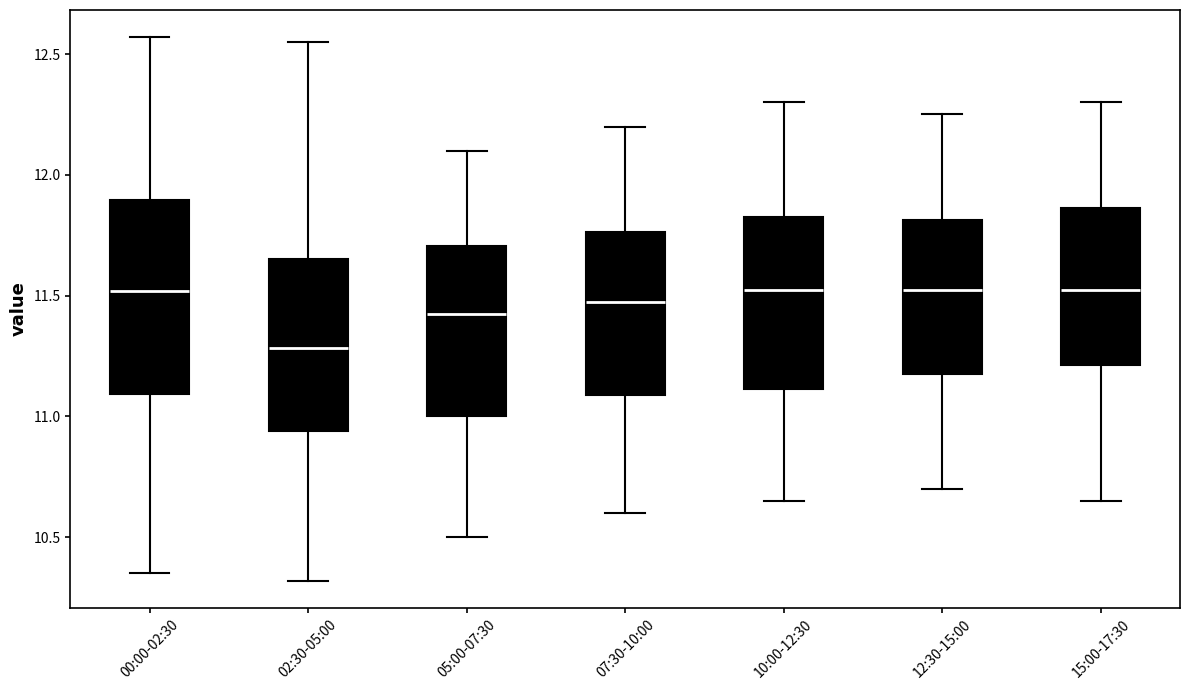

Which box has the lowest median line?

02:30-05:00